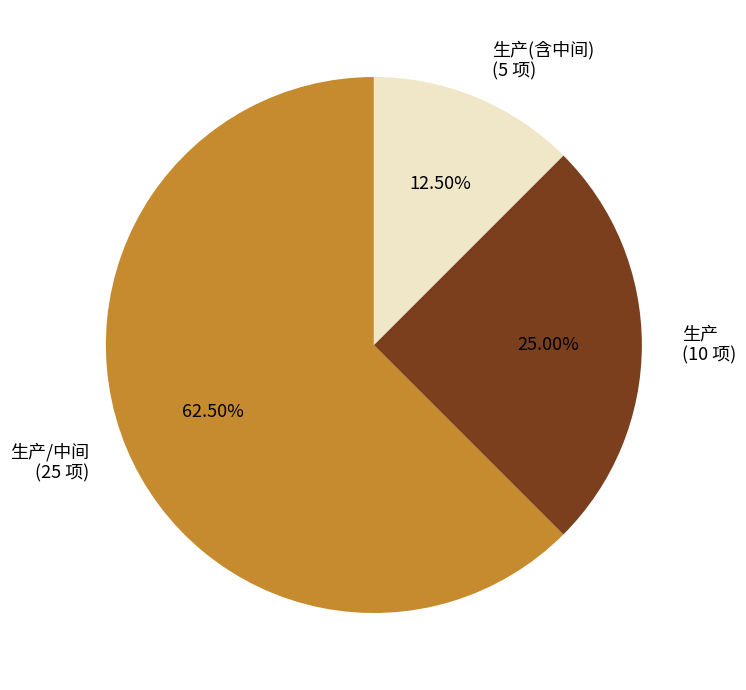

Which has a higher value, 生产 (10 项) or 生产(含中间) (5 项)?

生产 (10 项)